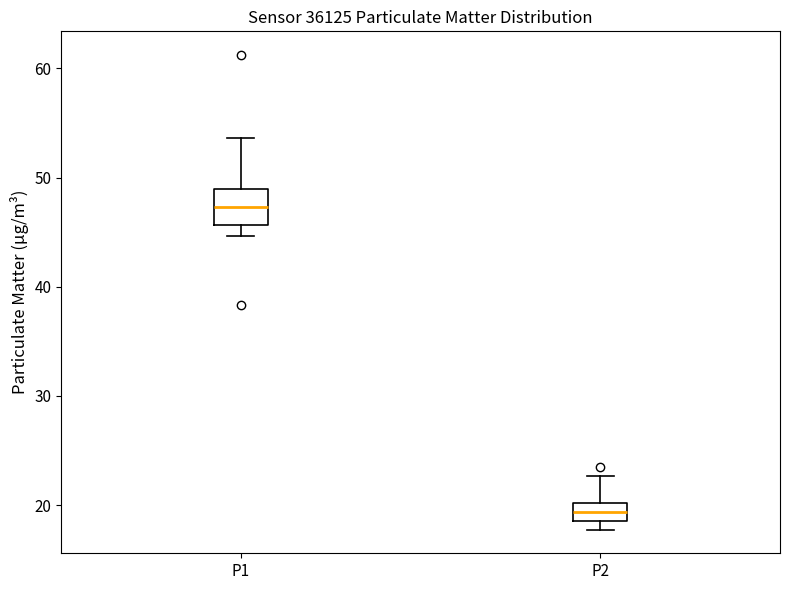

Which box's median line is the highest?

P1